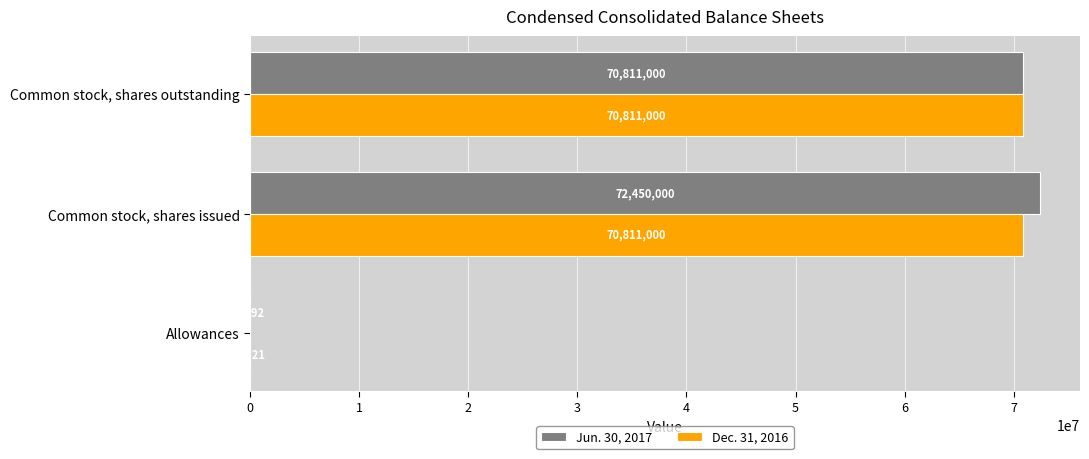

The Dec. 31, 2016 series shows 1521 at Allowances. True or false?

True